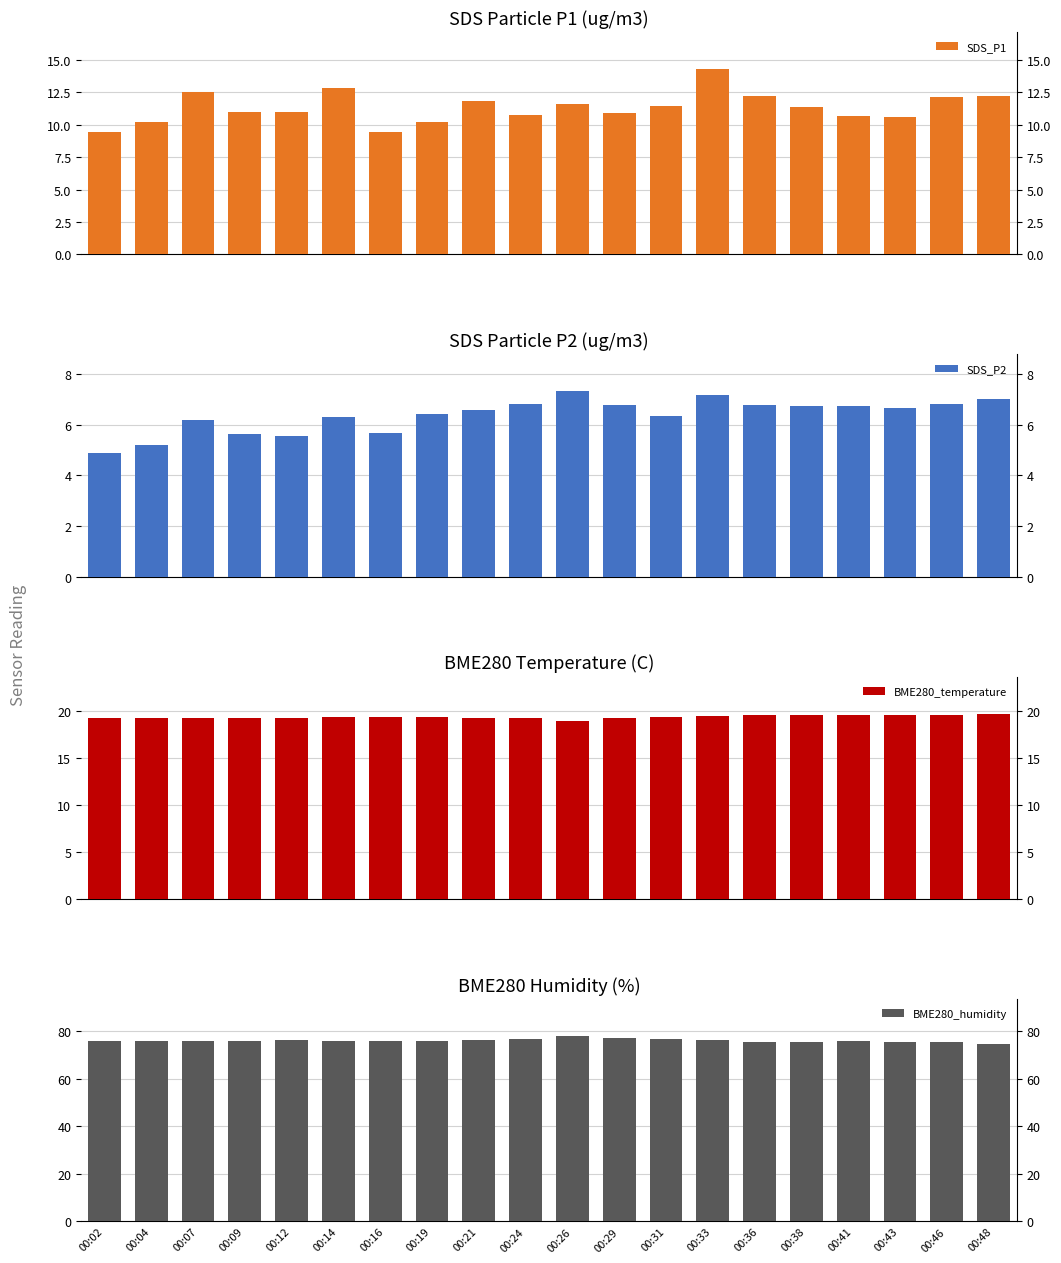

Which series has the largest total across all categories?

BME280_humidity